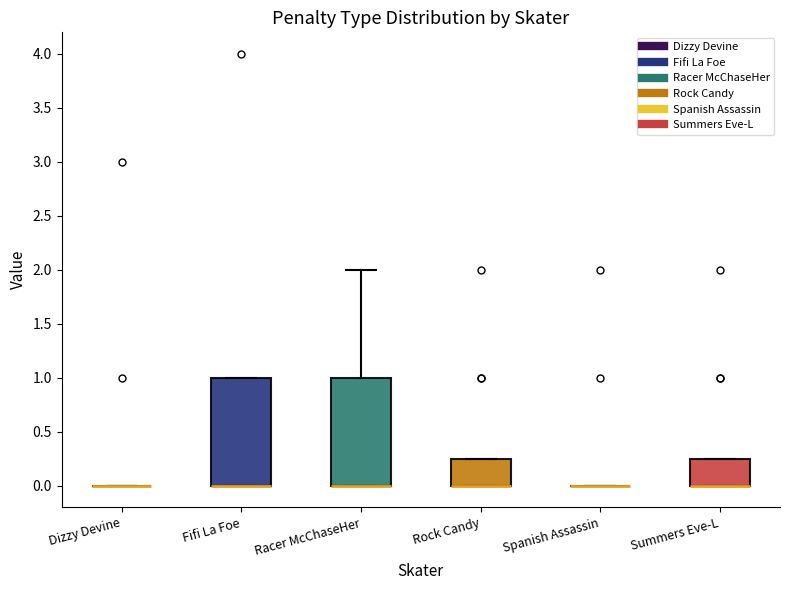

Reading left to right, read every box against the y-axis: the position of its median line, the range the box covers, and the ends of its whiskers. The values are not printed on the chart, so give them approximately, as read against the axis.

Dizzy Devine: box collapsed to a line at 0.00, whiskers 0.00 to 0.00
Fifi La Foe: median 0.00 (drawn on the box's lower edge), box 0.00 to 1.00, whiskers 0.00 to 1.00
Racer McChaseHer: median 0.00 (drawn on the box's lower edge), box 0.00 to 1.00, whiskers 0.00 to 2.00
Rock Candy: median 0.00 (drawn on the box's lower edge), box 0.00 to 0.25, whiskers 0.00 to 0.25
Spanish Assassin: box collapsed to a line at 0.00, whiskers 0.00 to 0.00
Summers Eve-L: median 0.00 (drawn on the box's lower edge), box 0.00 to 0.25, whiskers 0.00 to 0.25